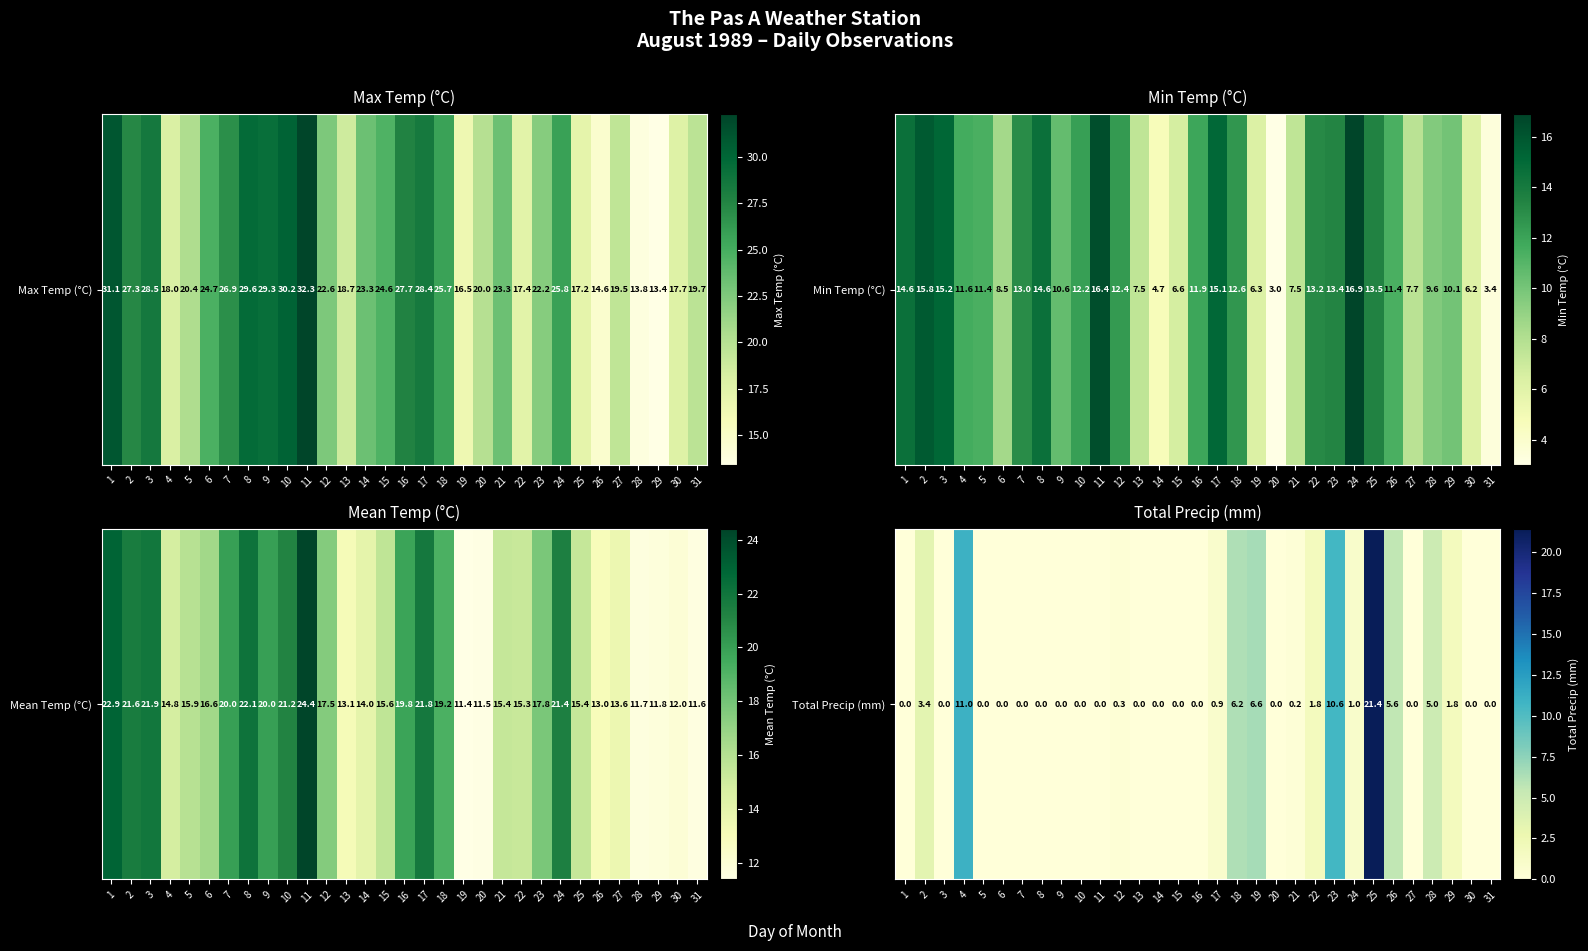

At which category does the chart reach its minimum across all series?

1